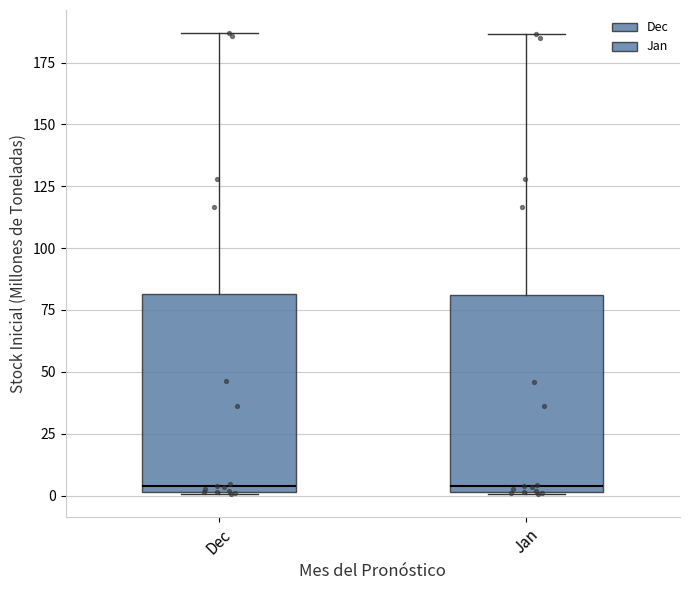

Reading left to right, transcribe this box plot: for each box, give where its median line is, the range the box spans, and where its two whiskers end, as read against the y-axis. The values are not printed on the chart, so give them approximately, as read against the axis.

Dec: median 5, box 0 to 80, whiskers 0 to 185
Jan: median 5, box 0 to 80, whiskers 0 to 185